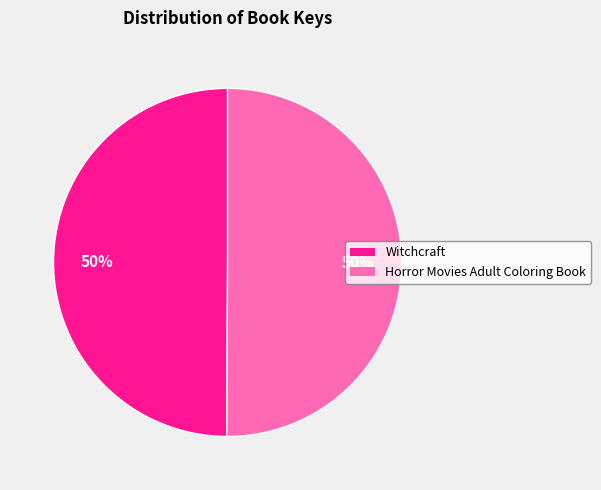

What is the ratio of the value at Horror Movies Adult Coloring Book to the value at Witchcraft?

1.0